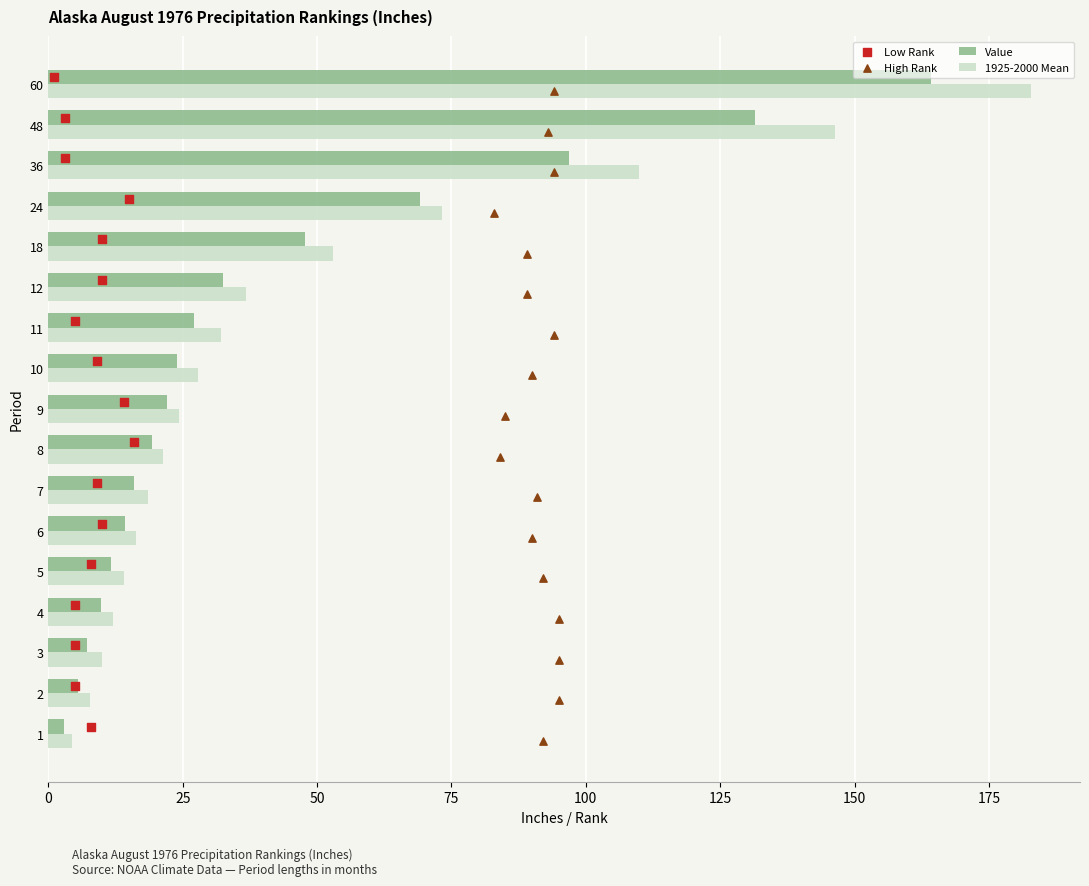

What are all the series names shown in the legend?

Value, 1925-2000 Mean, Low Rank, High Rank